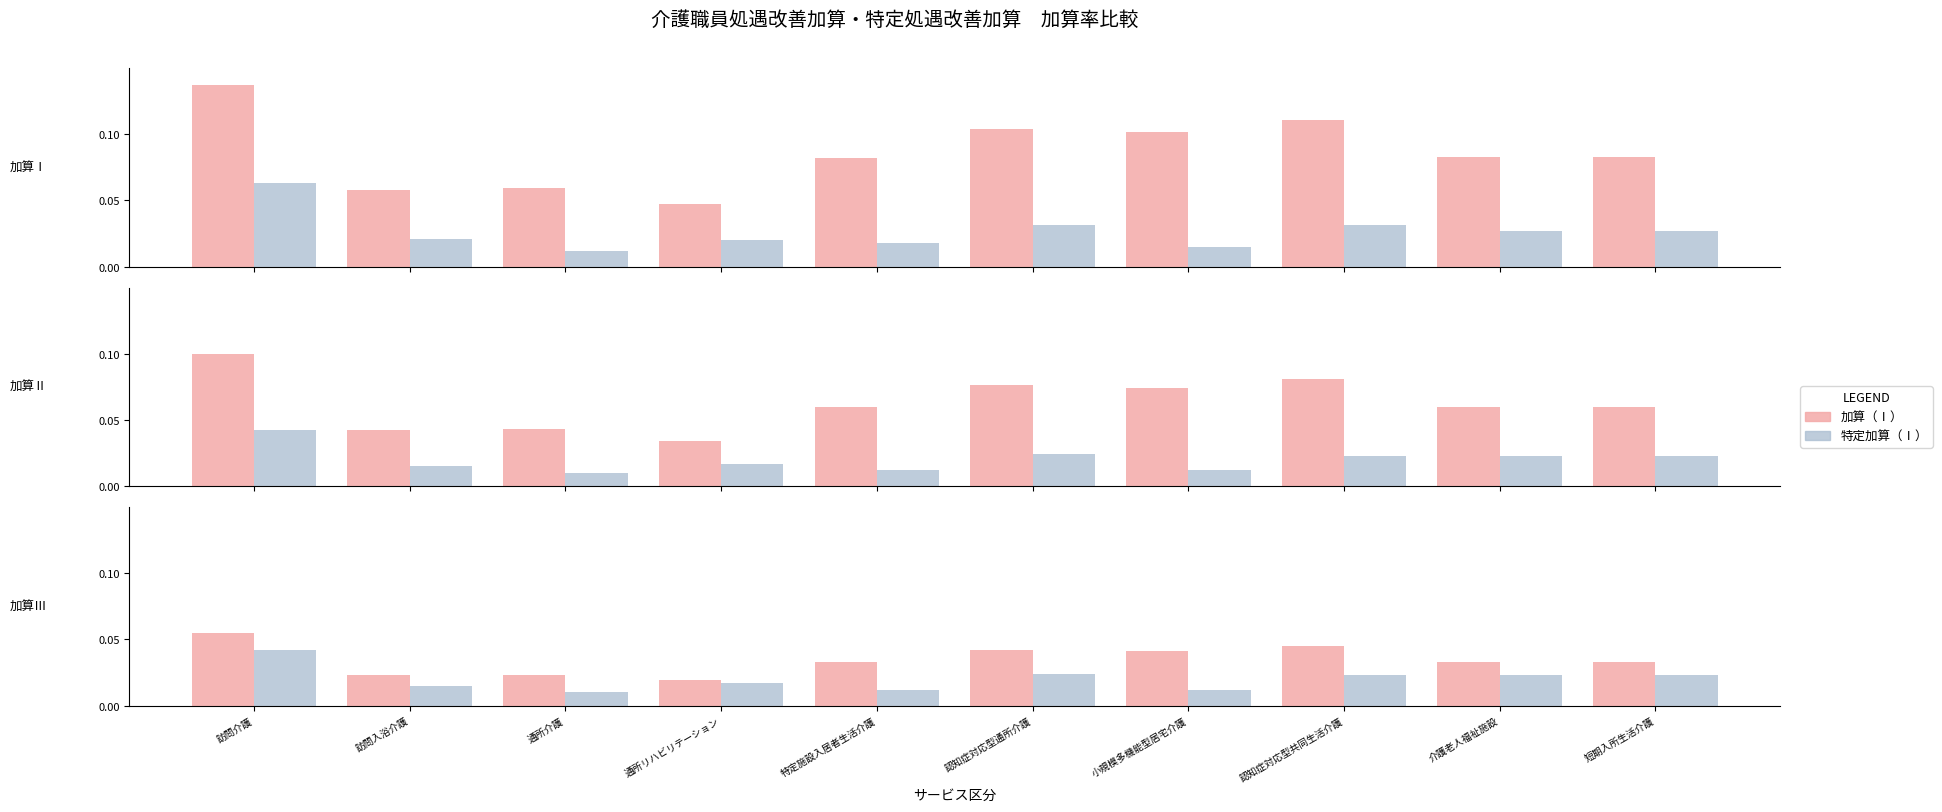

What position from the right is 認知症対応型共同生活介護?

3